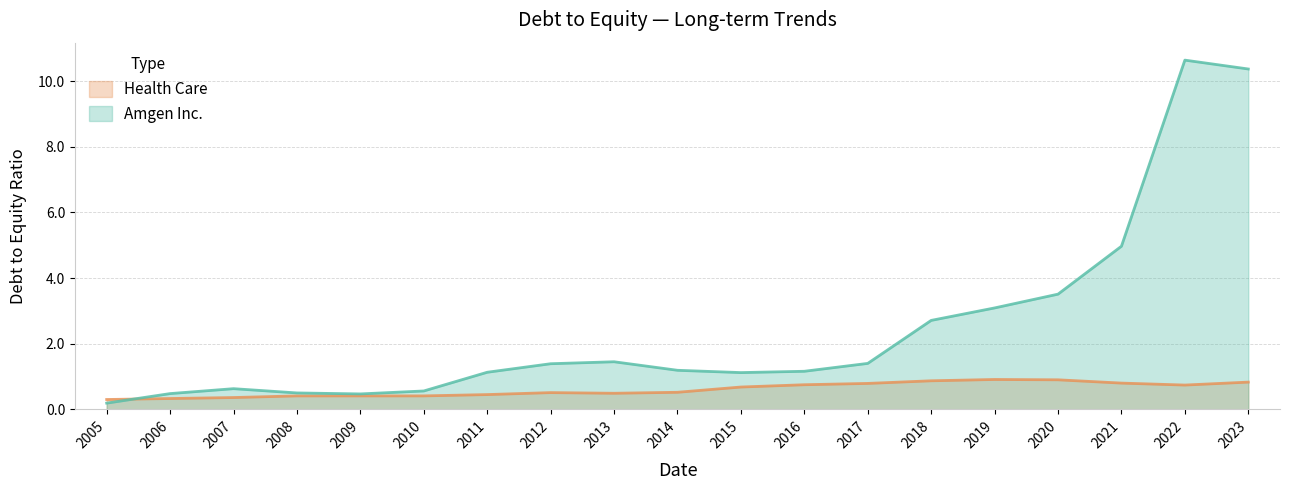

Read the Health Care value at 2021.

0.8